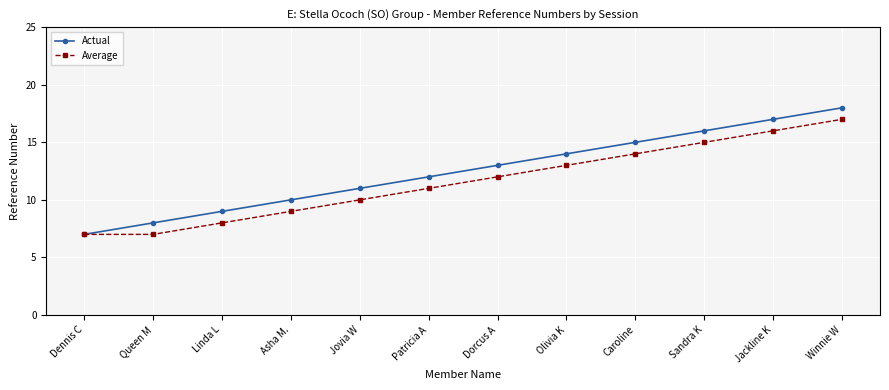

Which series has the largest total across all categories?

Actual